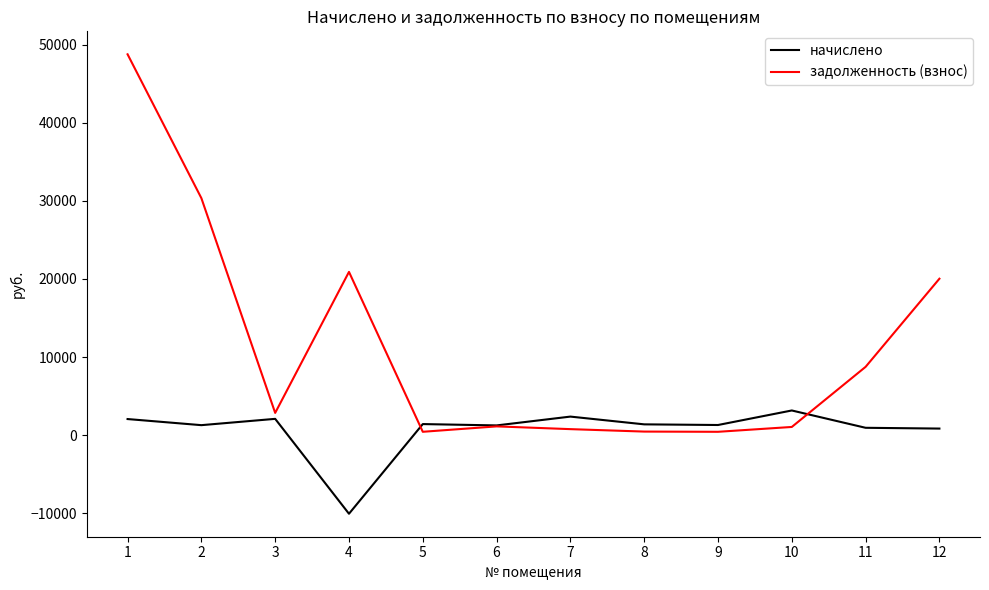

The задолженность (взнос) series shows 1055.0 at 10. True or false?

True